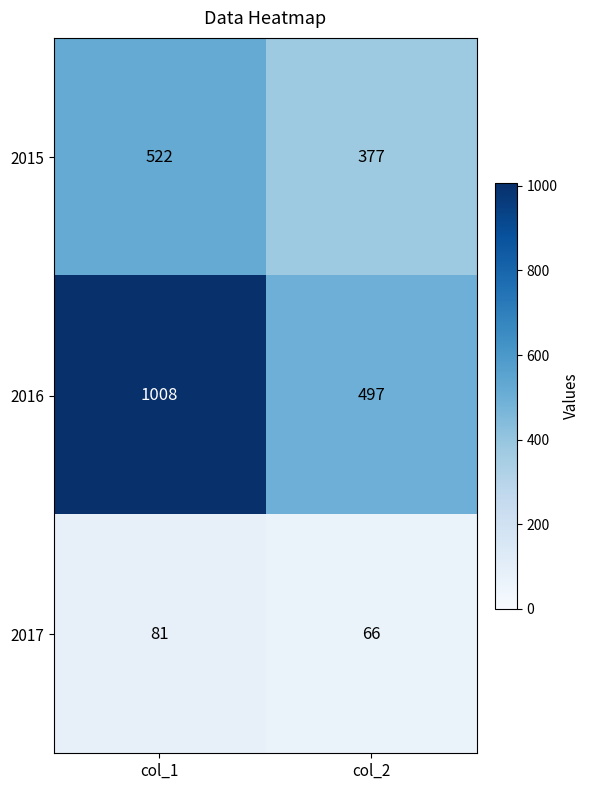

True or false: 2017 has a value of 29 at col_2.

False